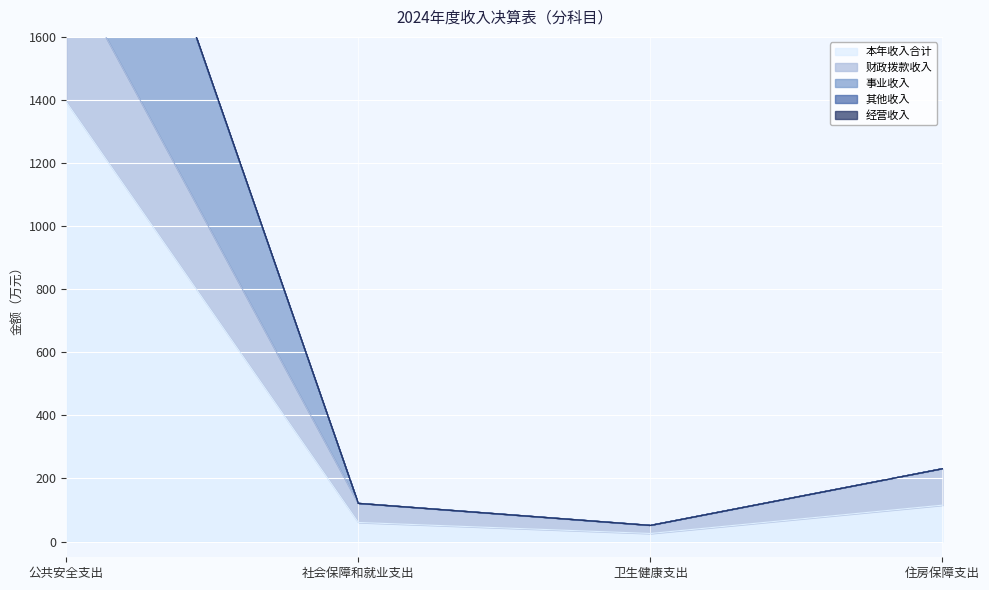

True or false: 事业收入 and 财政拨款收入 cross at least once.

False